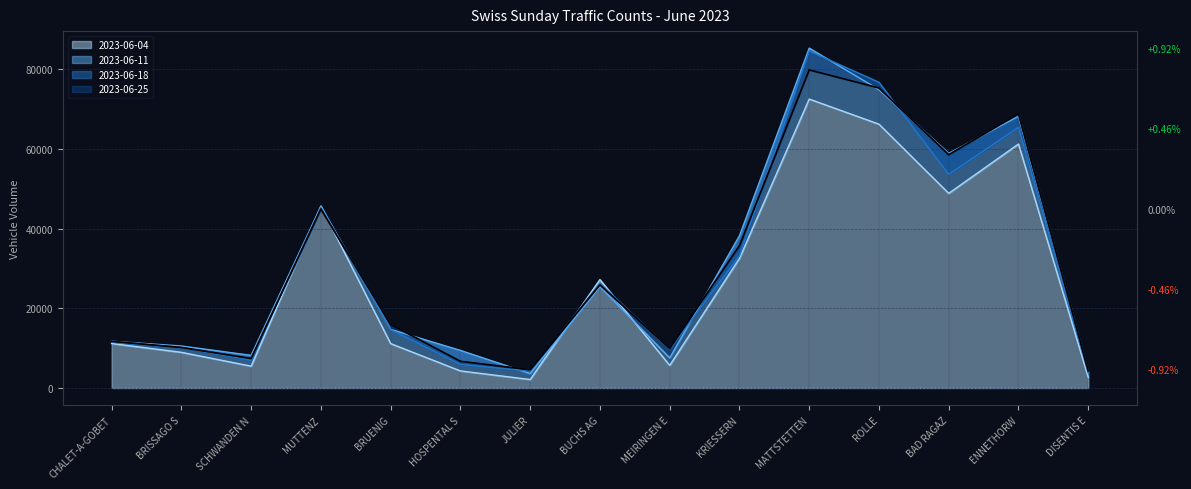

Reading left to right, what are all the values shown in this chart?

2023-06-04: 11183	8965	5497	45680	11151	4298	2141	27229	5680	32549	72558	66250	48881	61267	2679
2023-06-11: 11751	10551	8204	45634	14728	9443	3632	25481	7562	38228	85345	74925	58924	68225	3958
2023-06-18: 11511	10104	6954	45351	14642	5903	4220	26290	9797	33209	84611	76765	53659	65446	3803
2023-06-25: 11715	10180	7409	44933	15950	6706	4574	25908	9946	35735	79875	75336	58570	68871	4290